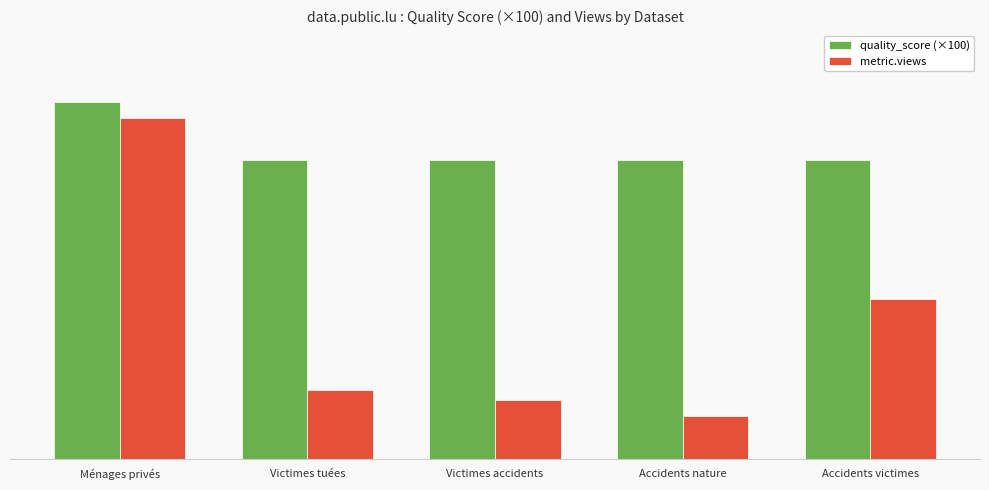

What are all the series names shown in the legend?

quality_score (×100), metric.views